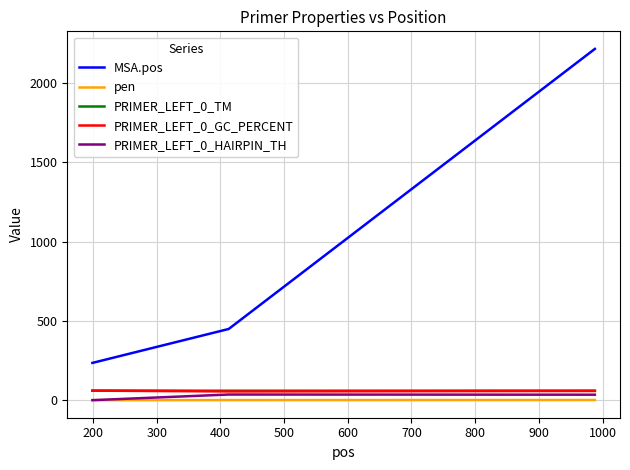

What is the minimum value for PRIMER_LEFT_0_TM?

59.5